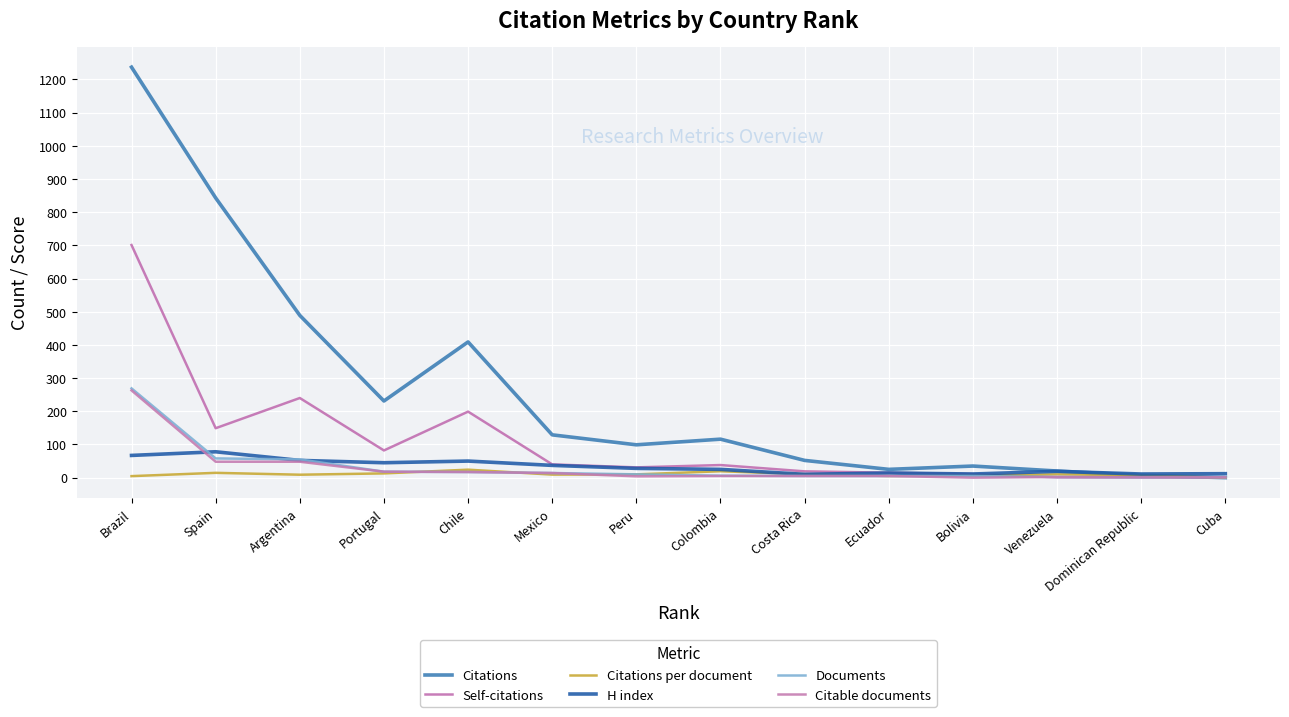

What is the difference between the highest and lowest values at Bolivia?

35.0